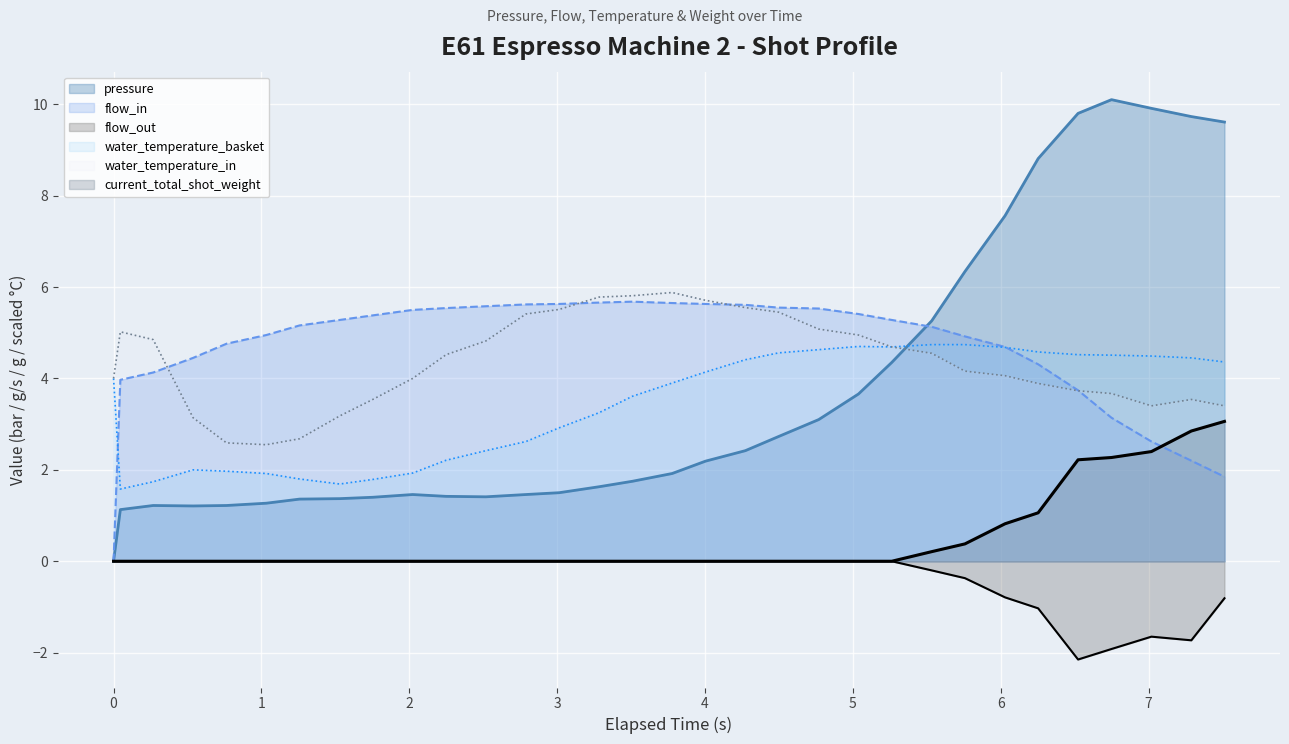

How many lines are shown in the chart?

6